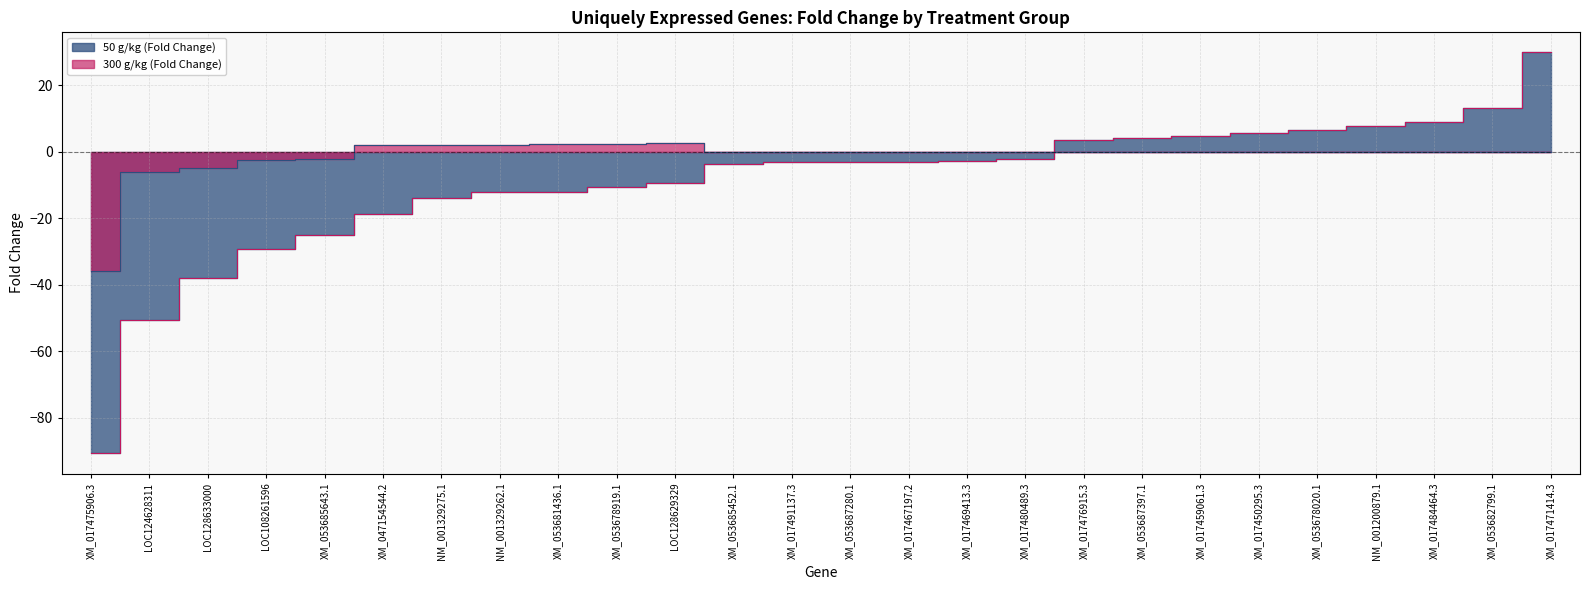

How many data points in 300 g/kg (Fold Change) are less than 0?

5